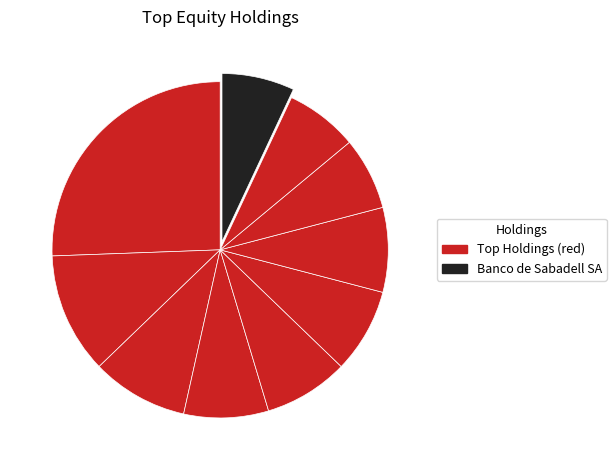

How many segments does this pie chart have?

10